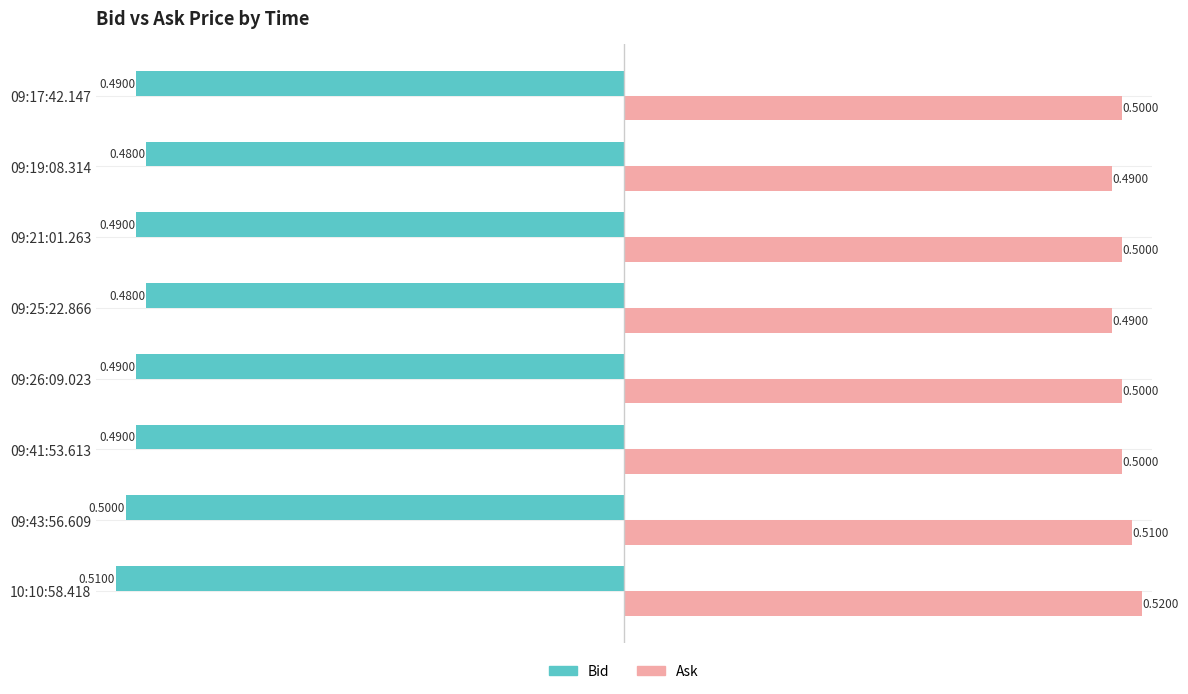

What is the sum of all Bid values?

-3.9